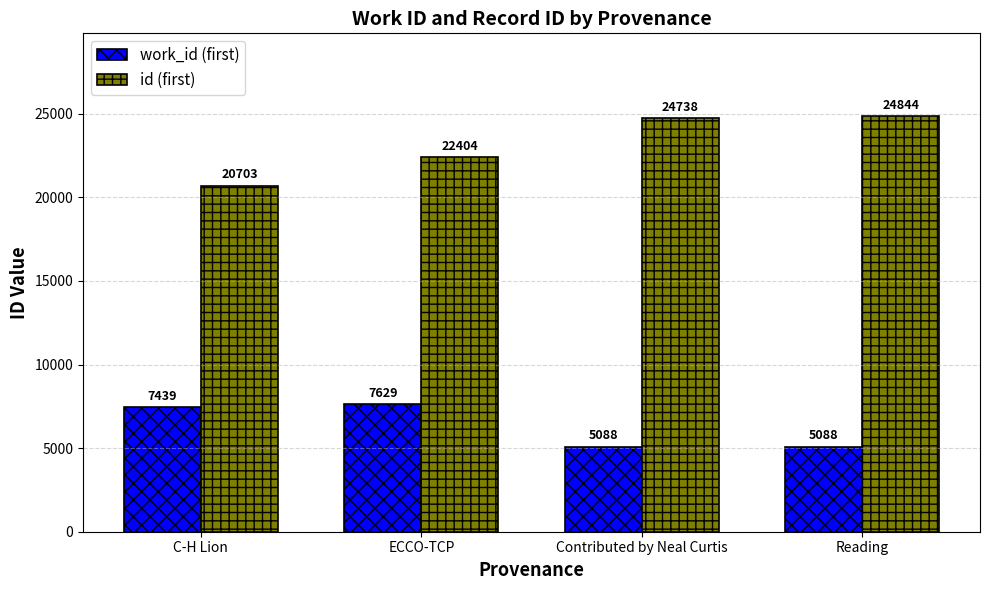

Which series has the largest range (max minus min)?

id (first)